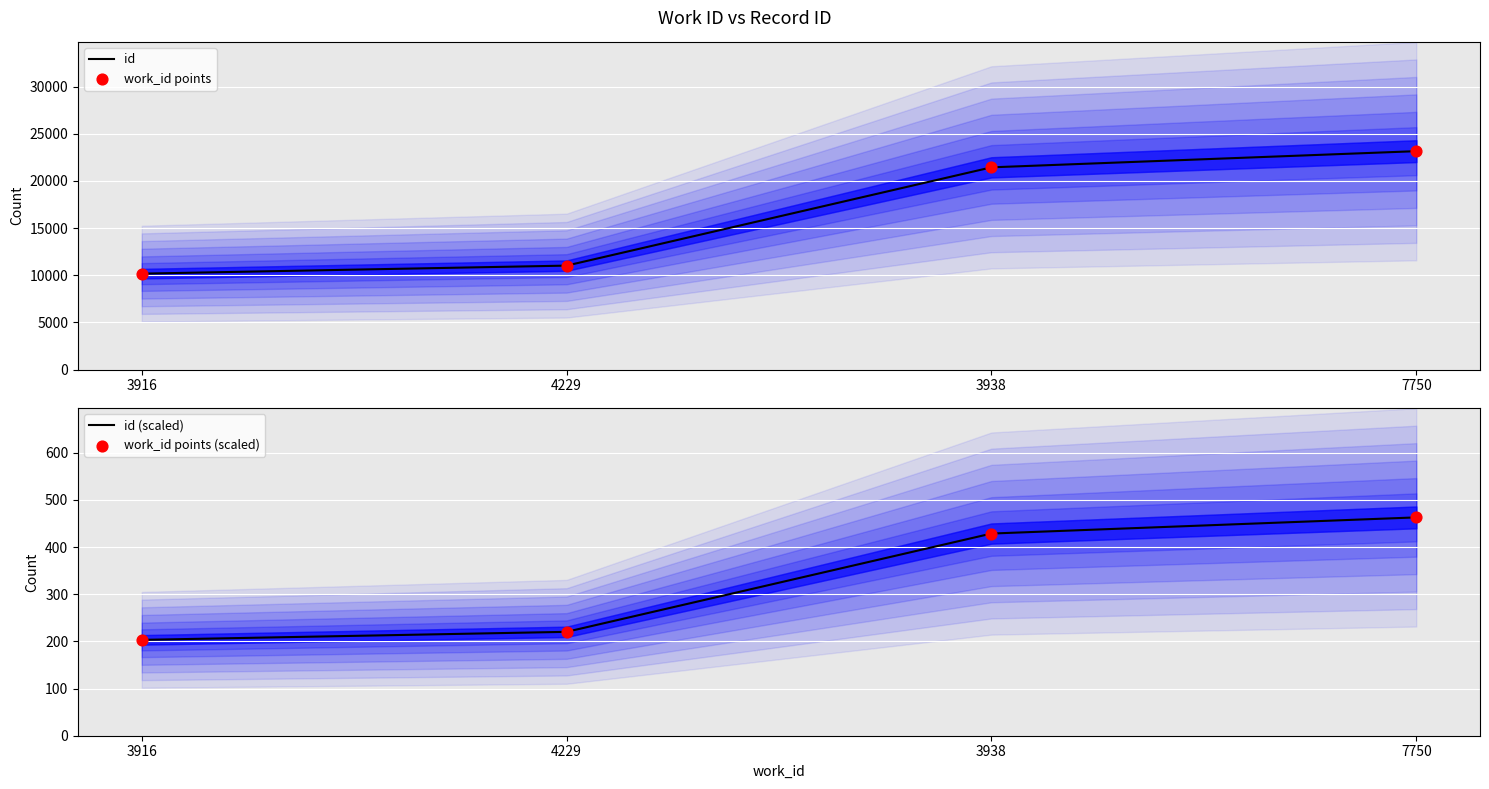

Which series reaches the minimum Y coordinate?

id (scaled)